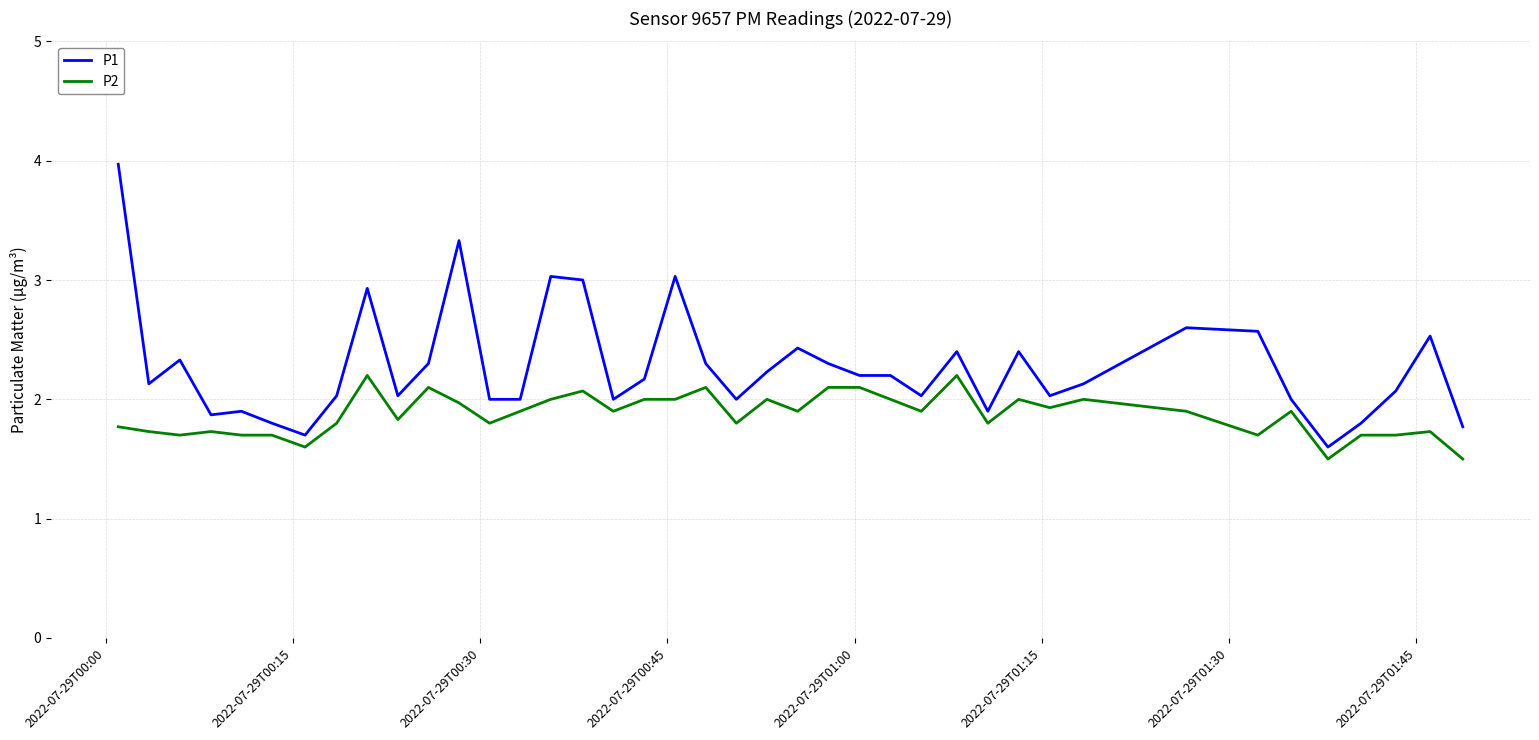

What is the maximum value shown in the chart?

4.0